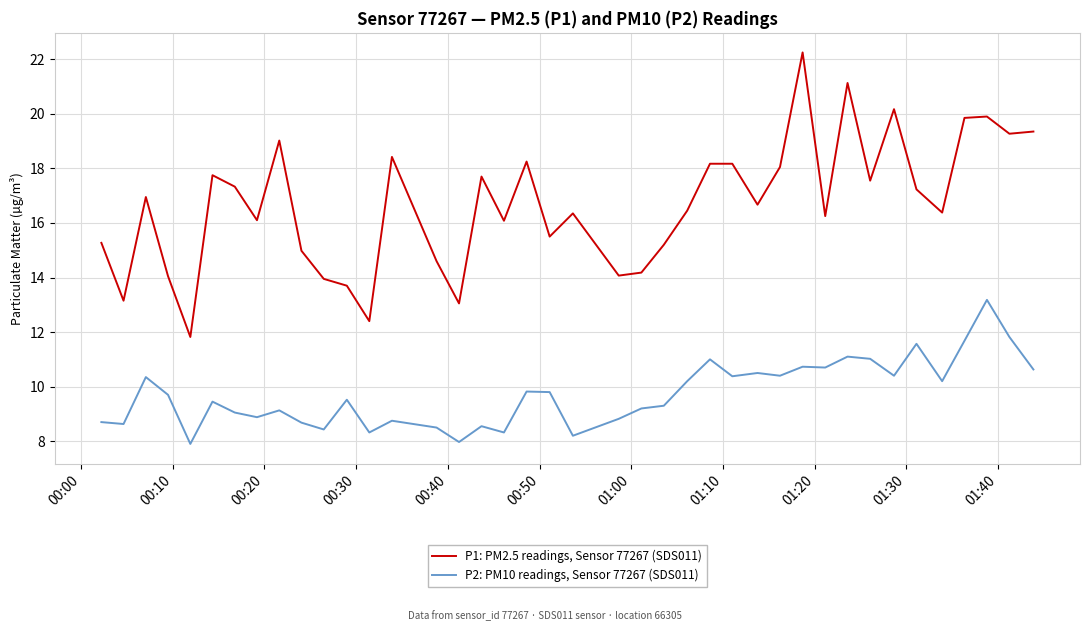

True or false: P1: PM2.5 readings, Sensor 77267 (SDS011) and P2: PM10 readings, Sensor 77267 (SDS011) intersect in this chart.

False